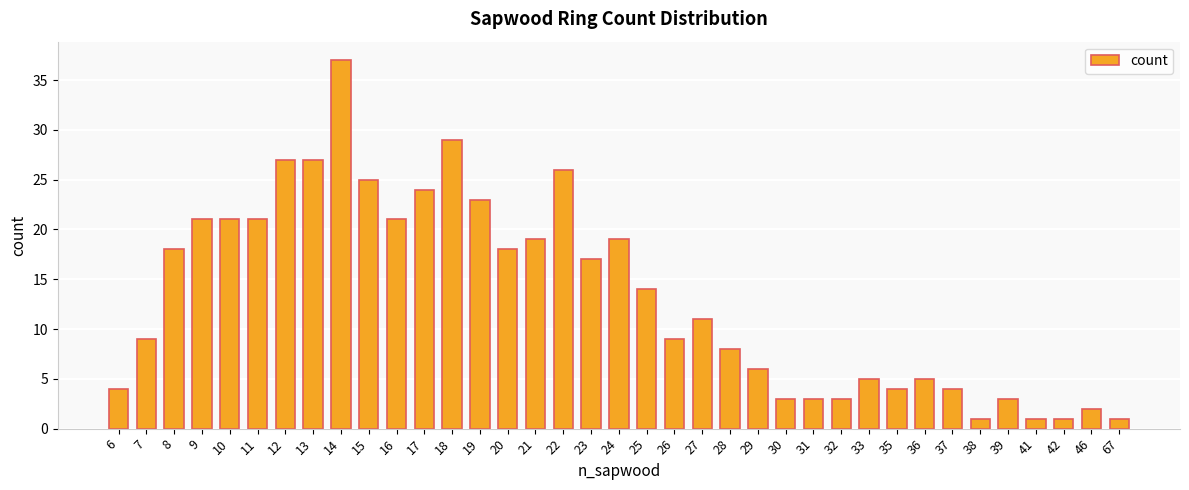

How many bars are there in total?

37